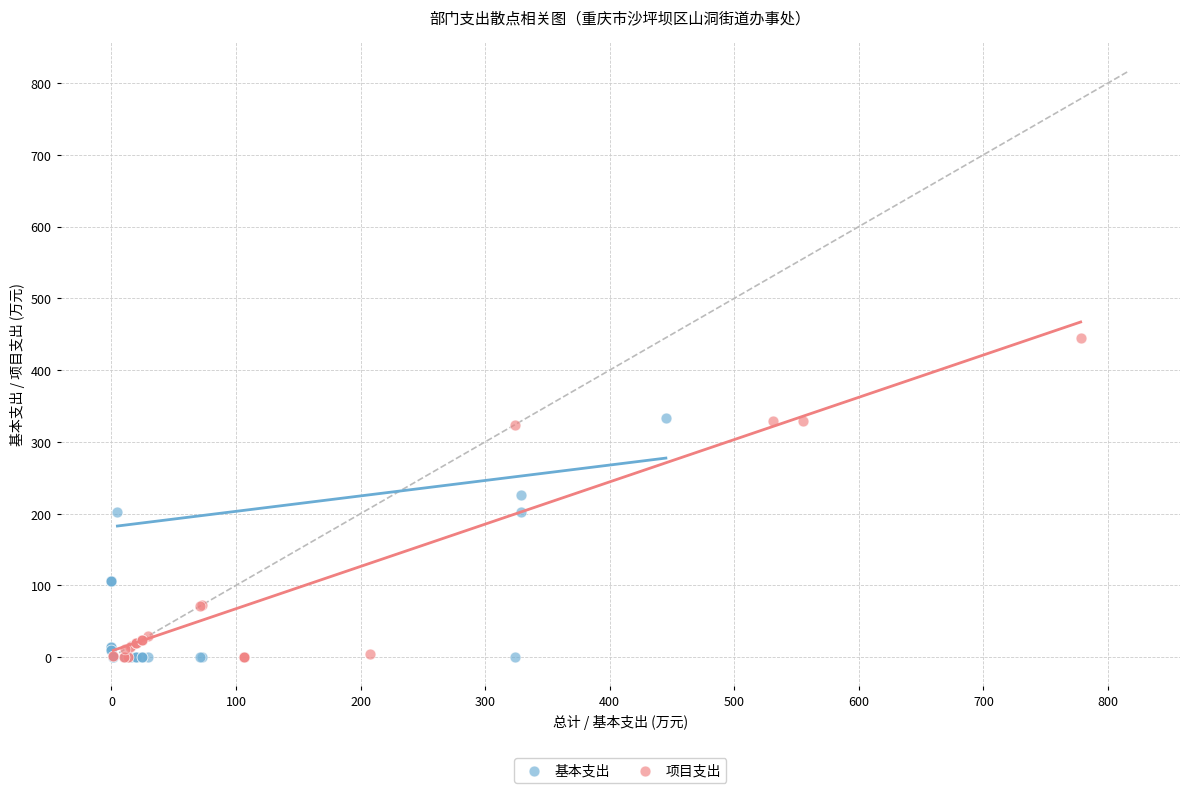

Which series reaches the maximum Y coordinate?

项目支出